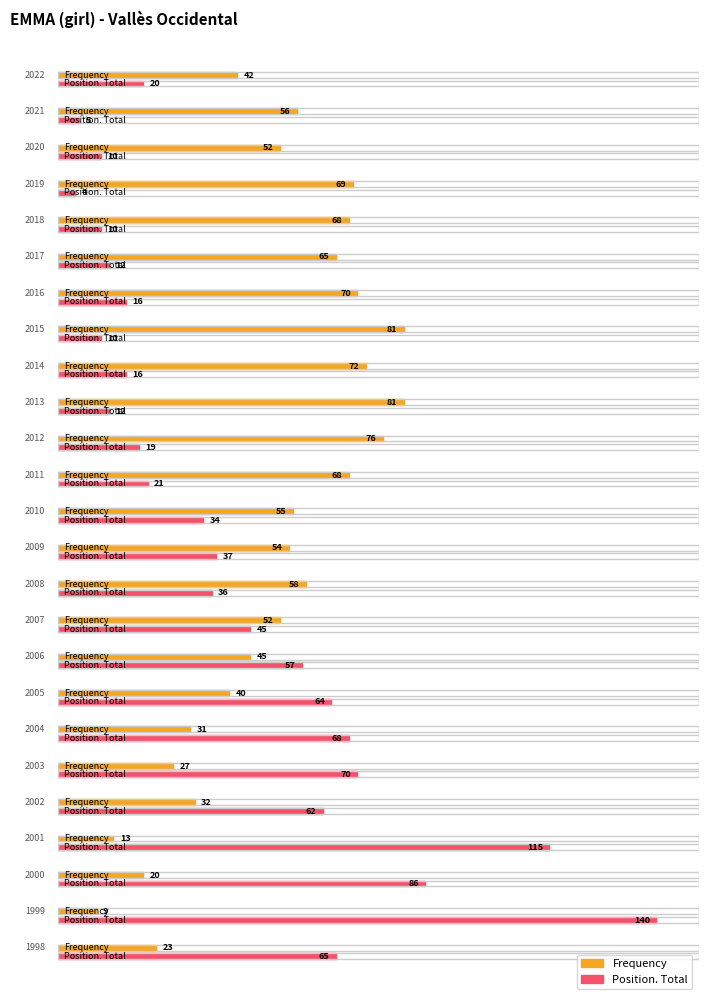

Which label corresponds to the smallest value in the chart?

2019